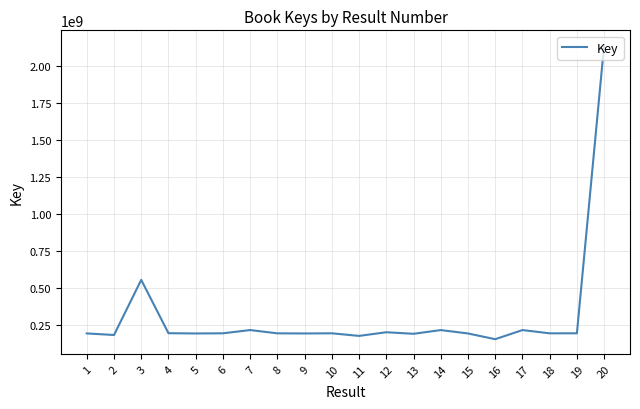

Does the chart have visible grid lines?

Yes